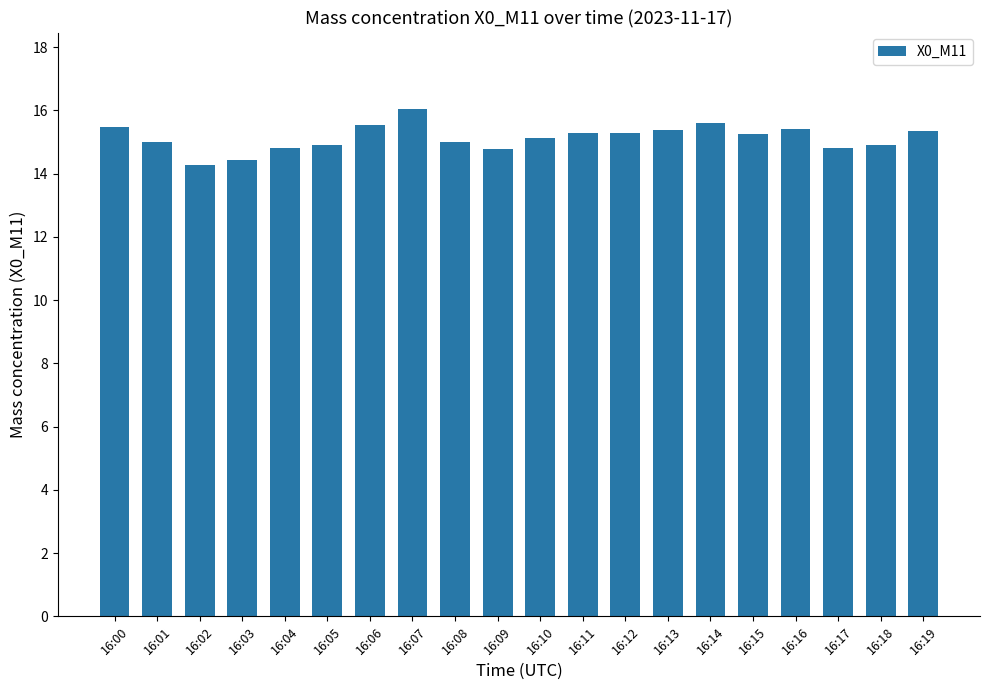

True or false: the data shows 15.4 at 16:13.

True